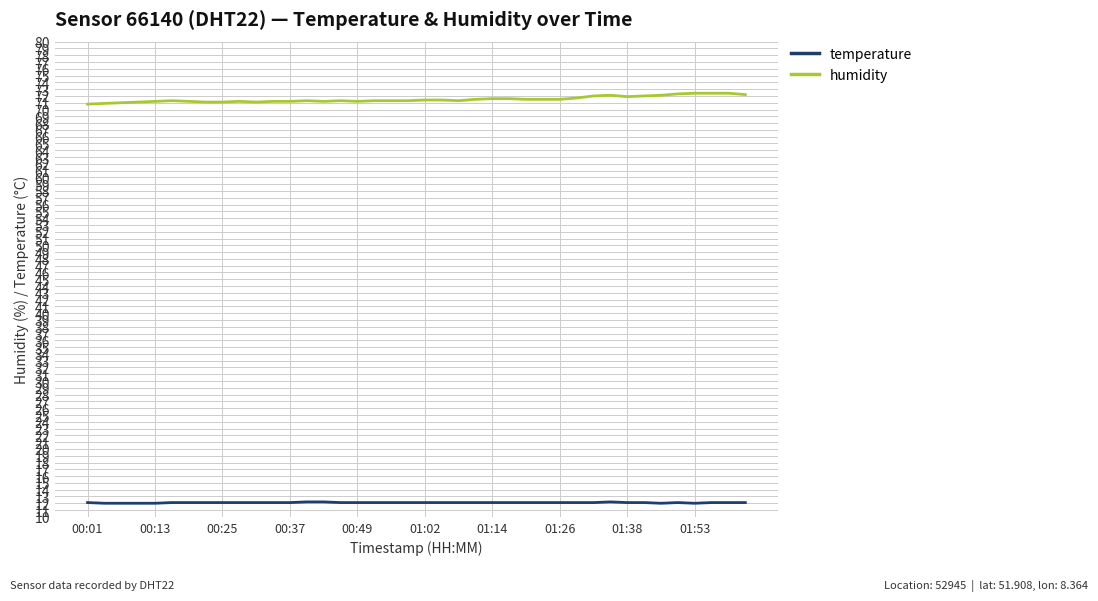

What is the sum of all humidity values?

2860.1